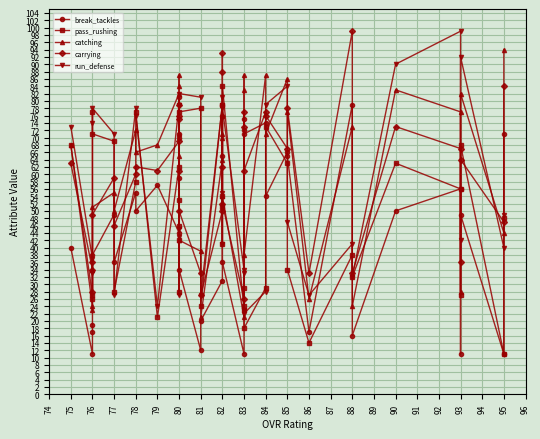

At how many categories does at least one series exceed 39?

34